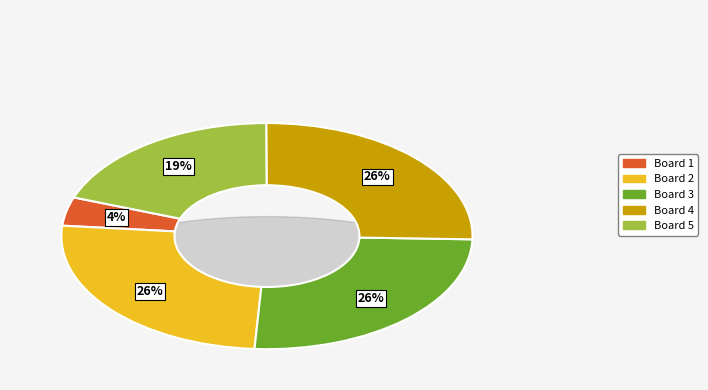

To the nearest percent, what is the combined percentage of Board 1 and Board 2?

30%